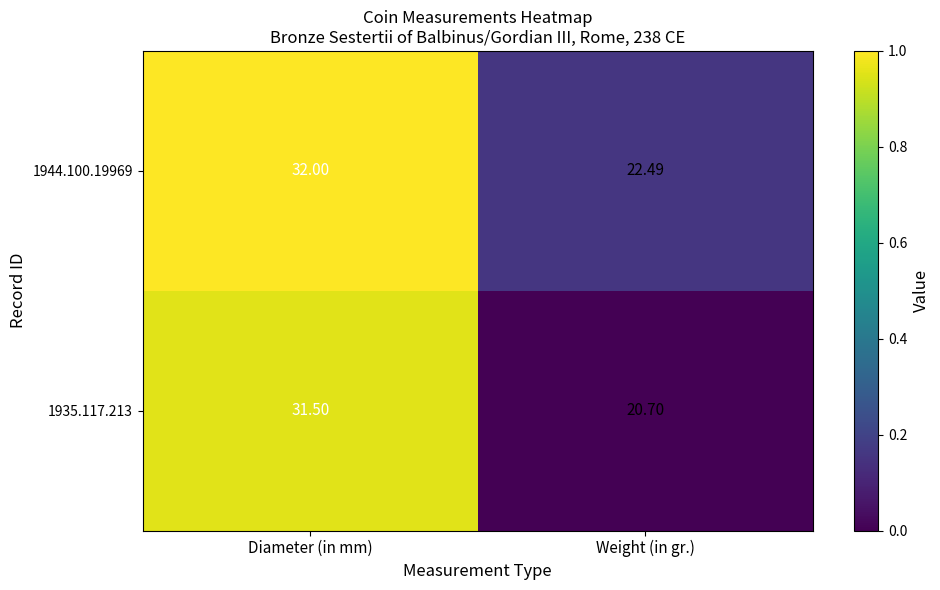

Rank the series at Weight (in gr.) from highest to lowest value.

1944.100.19969, 1935.117.213